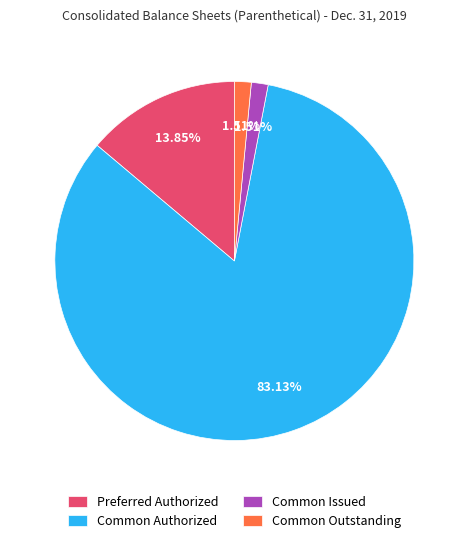

To the nearest percent, what is the average slice percentage?

25%